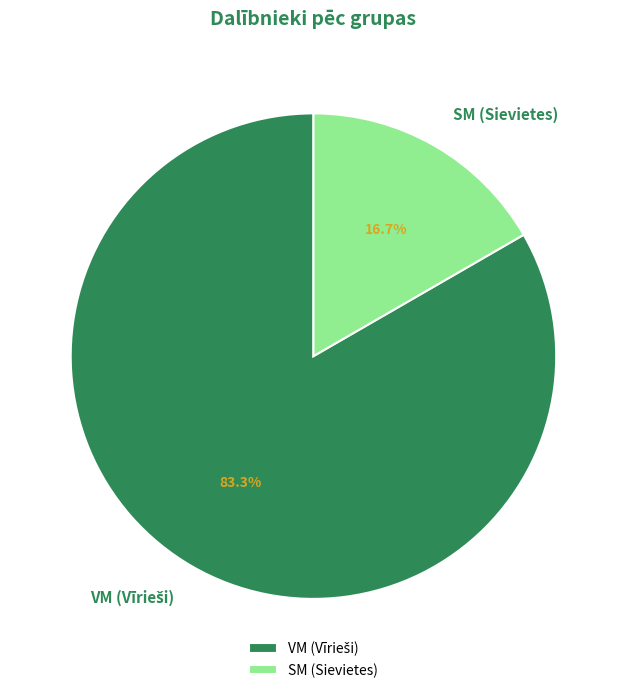

To the nearest percent, what is the combined percentage of VM and SM?

100%